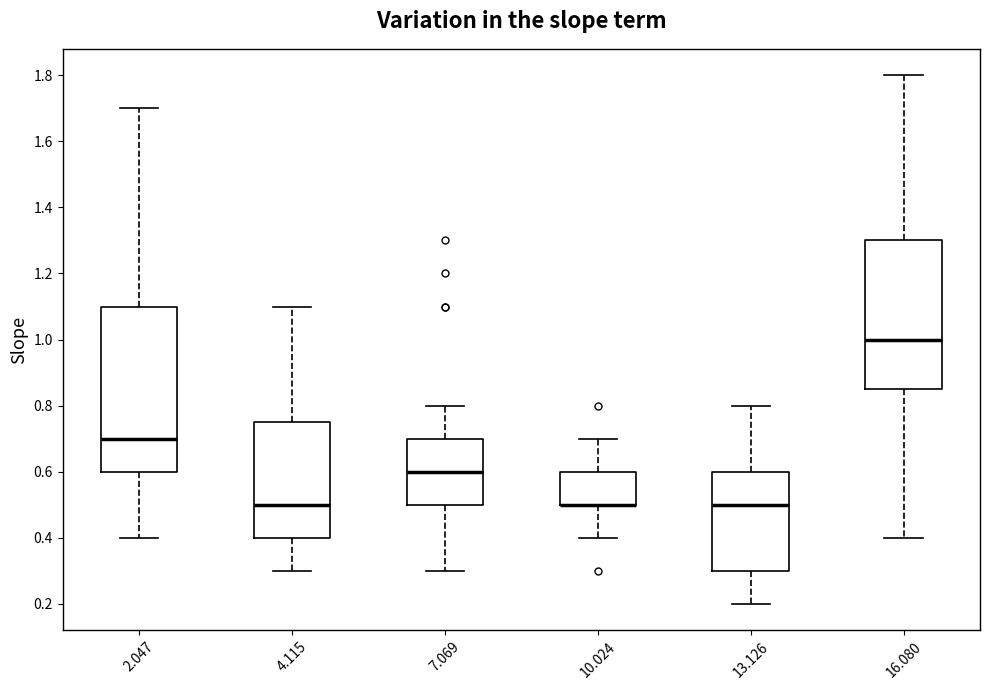

Where is the upper edge of the box at x = 16.080 on the y-axis? The values are not printed on the chart, so give them approximately, as read against the axis.

1.30